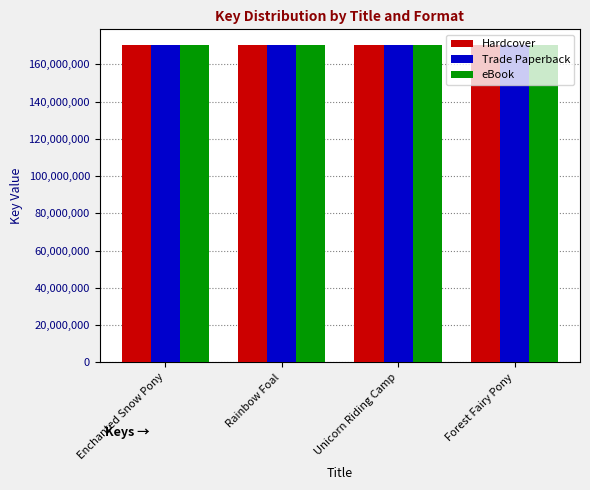

What is the sum of the Hardcover values at Forest Fairy Pony and Enchanted Snow Pony?

340559092